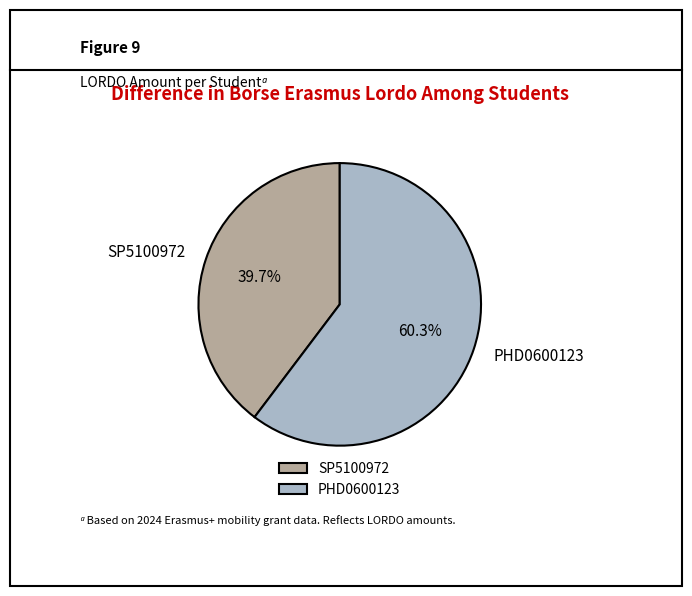

Which category has the biggest portion of the pie?

PHD0600123